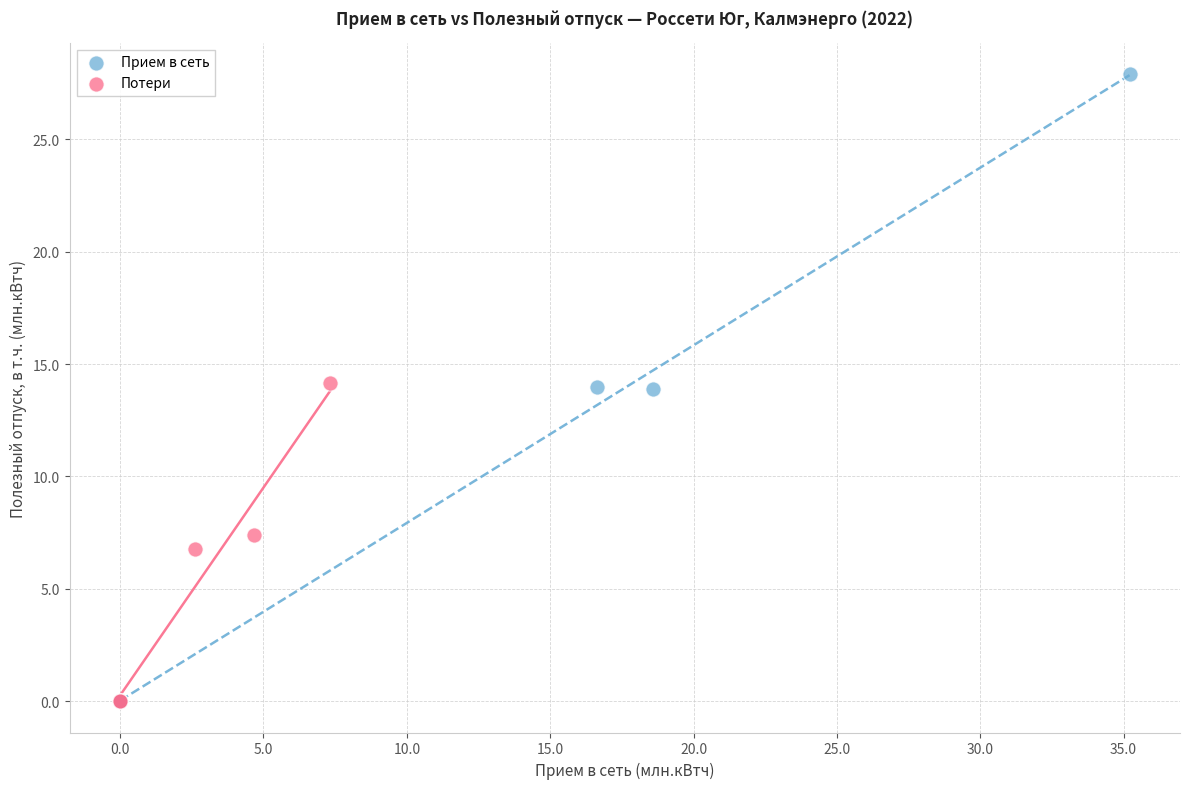

Which series has the widest spread of Y values?

Прием в сеть